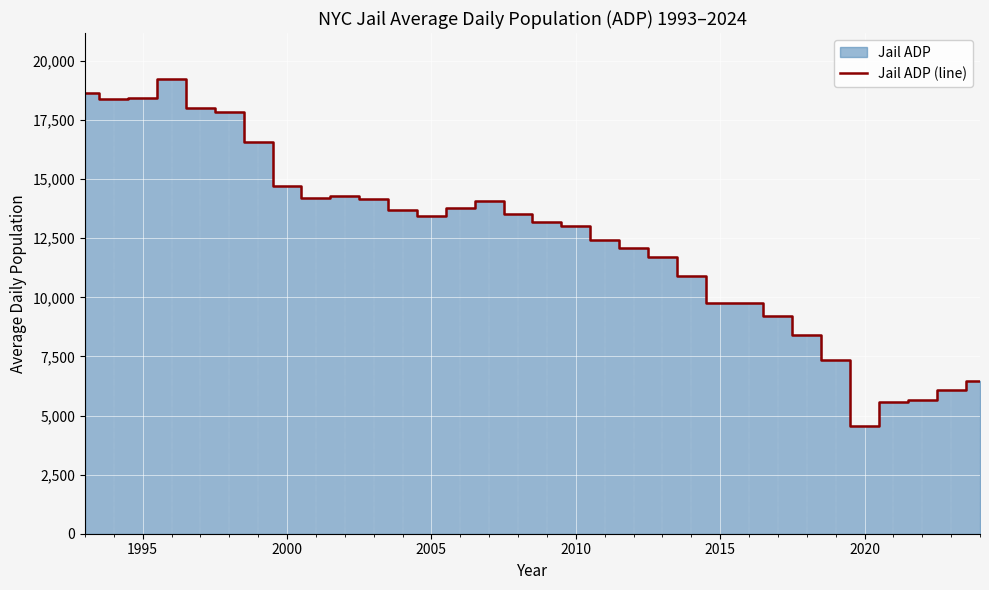

What is the lowest value of the Jail ADP (line) series?

4541.0